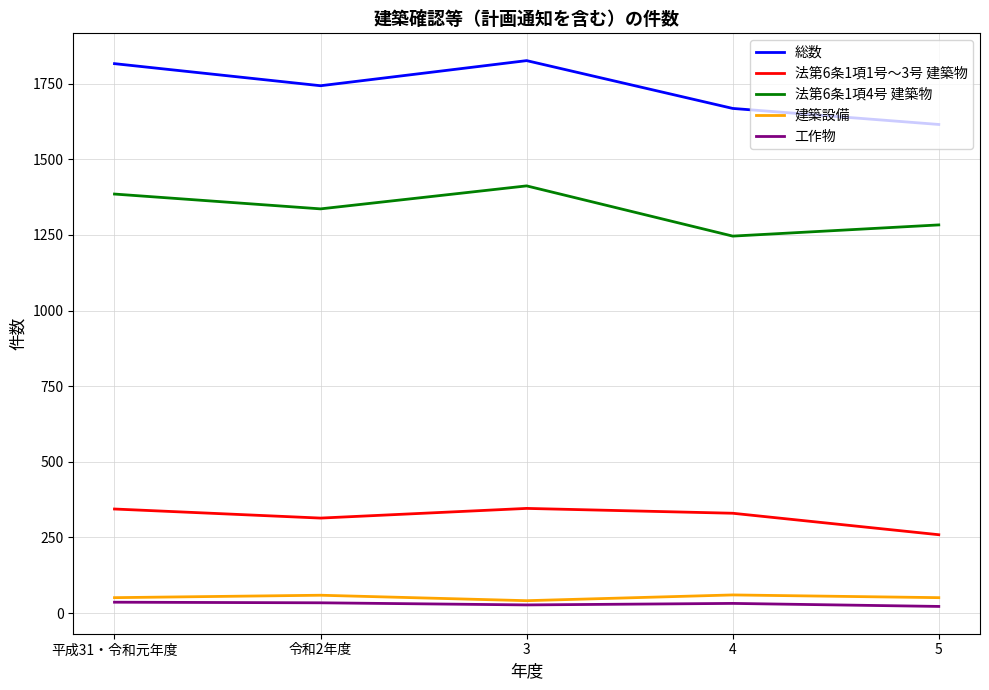

What is the maximum value shown in the chart?

1826